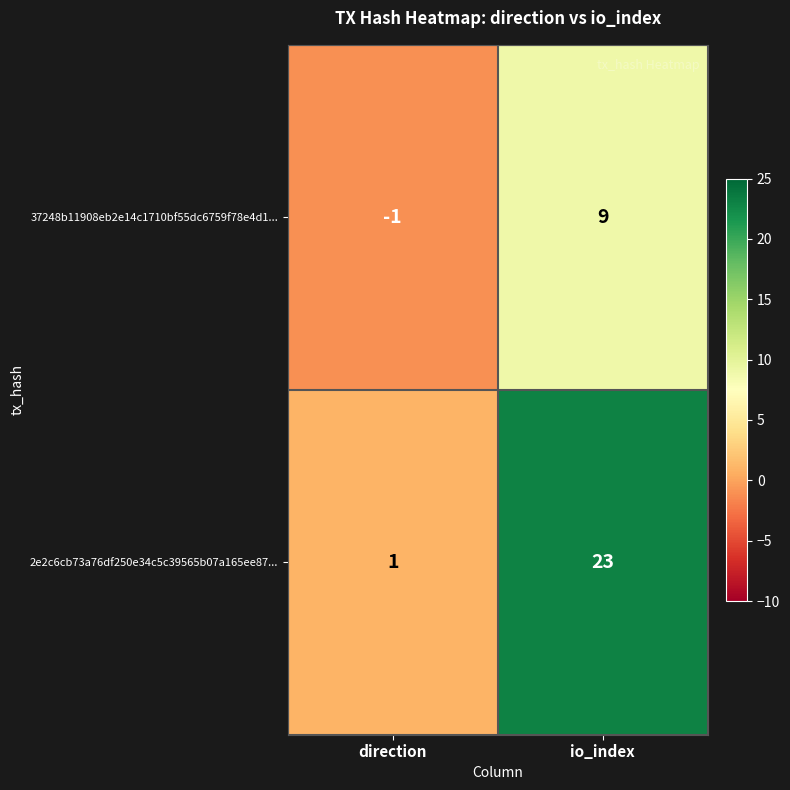

What is the maximum value shown in the chart?

23